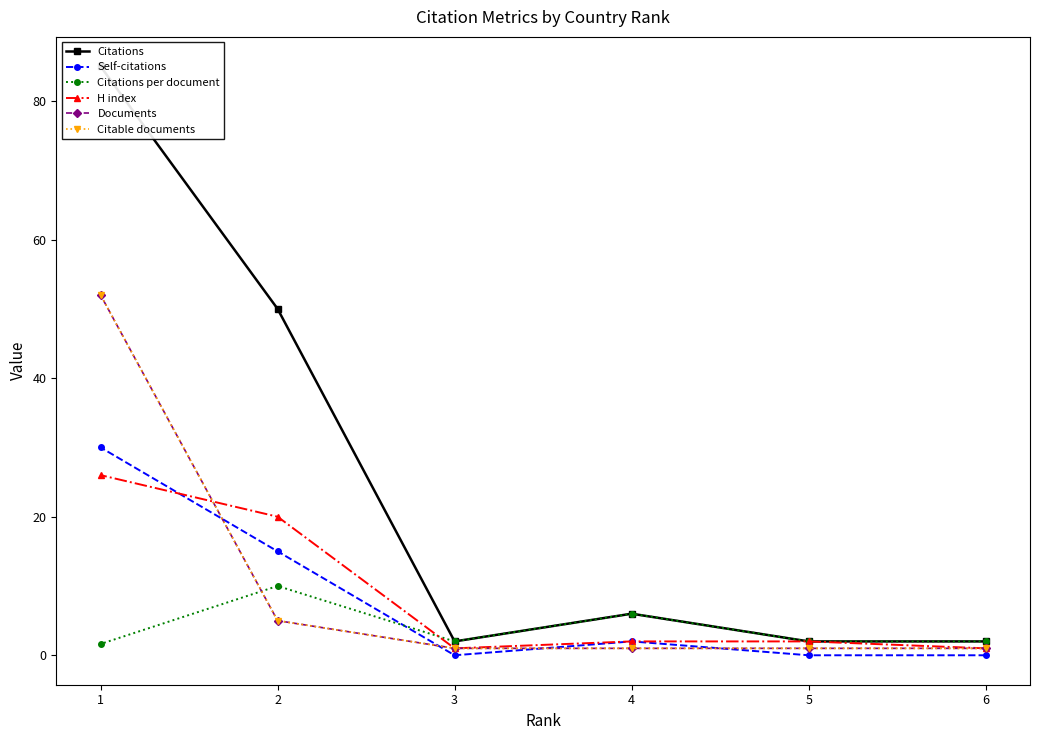

Rank the series at 4 from lowest to highest value.

Documents, Citable documents, Self-citations, H index, Citations, Citations per document